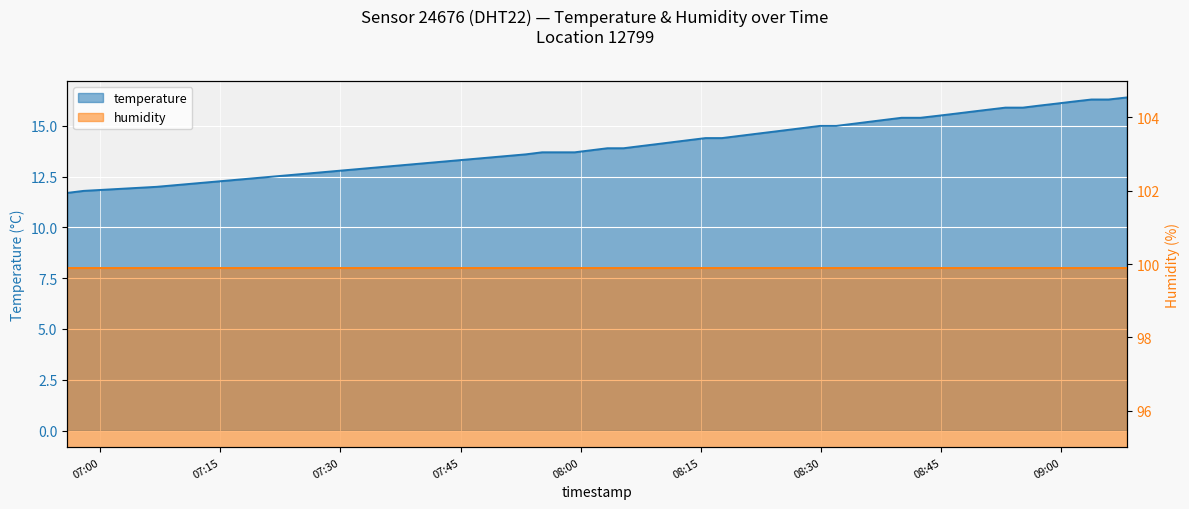

Does the chart display data point markers on the line(s)?

No